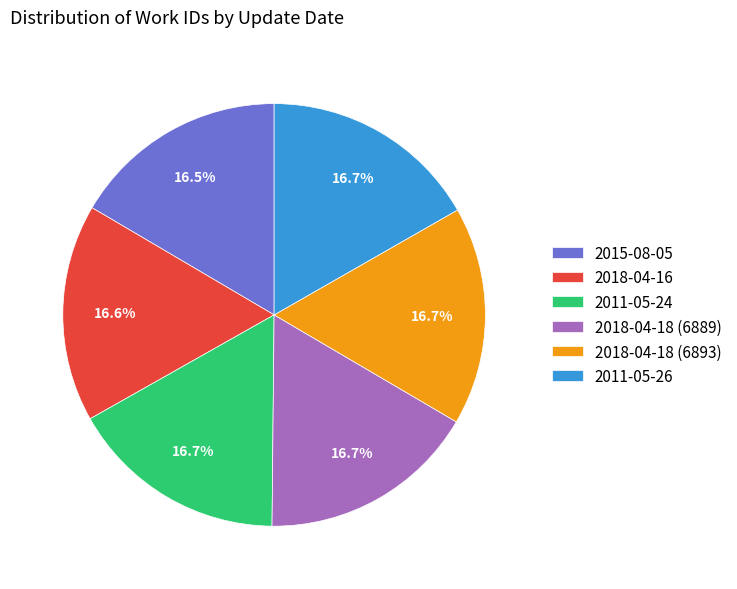

Is the sum of 2018-04-18 (6889) and 2011-05-24 greater than half?

No